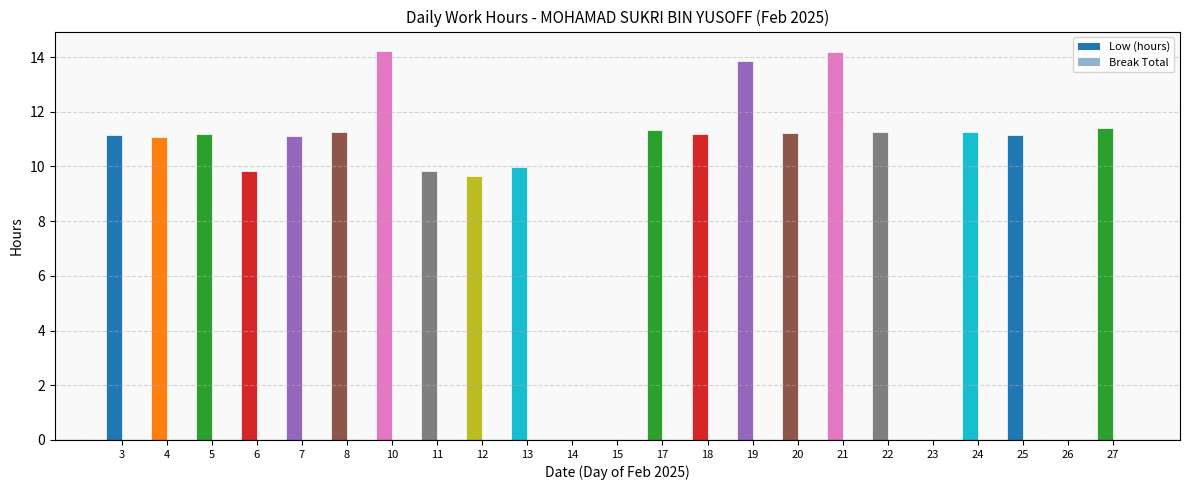

What is the sum of the values at 6 and 14?

9.8